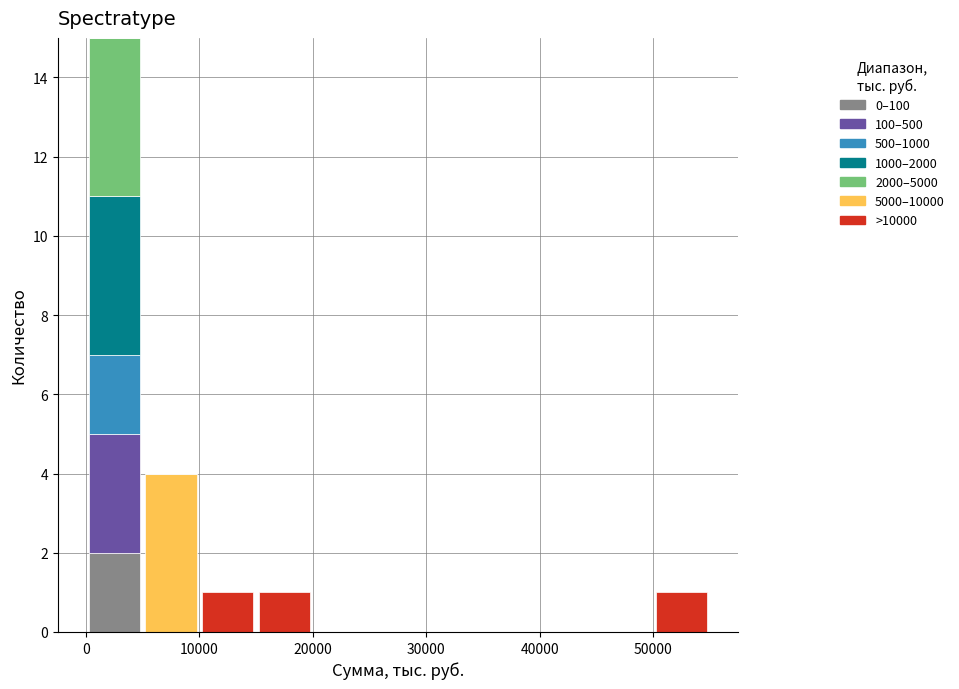

Which range on the x-axis has the tallest stacked bar (by total height)?

0 to 5000